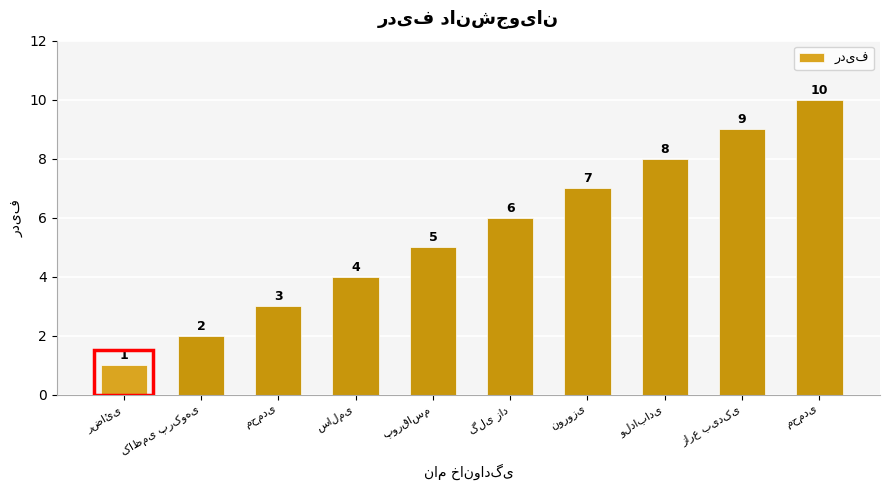

What is the sum of all values?

55